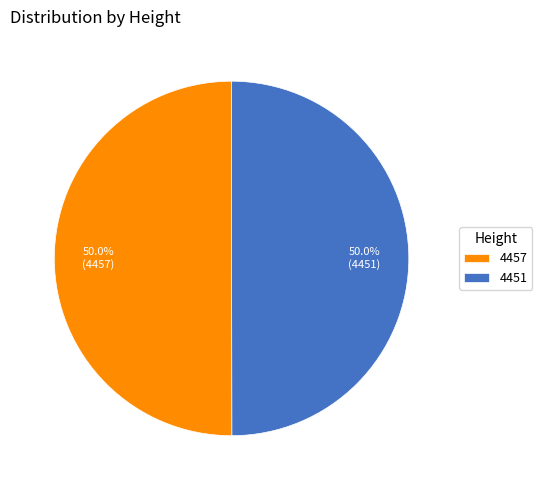

Approximately how many times larger is the value at 4451 compared to 4457?

1.0